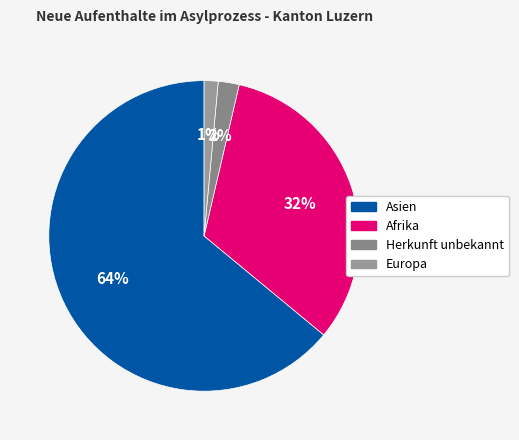

Which slice is the largest?

Asien